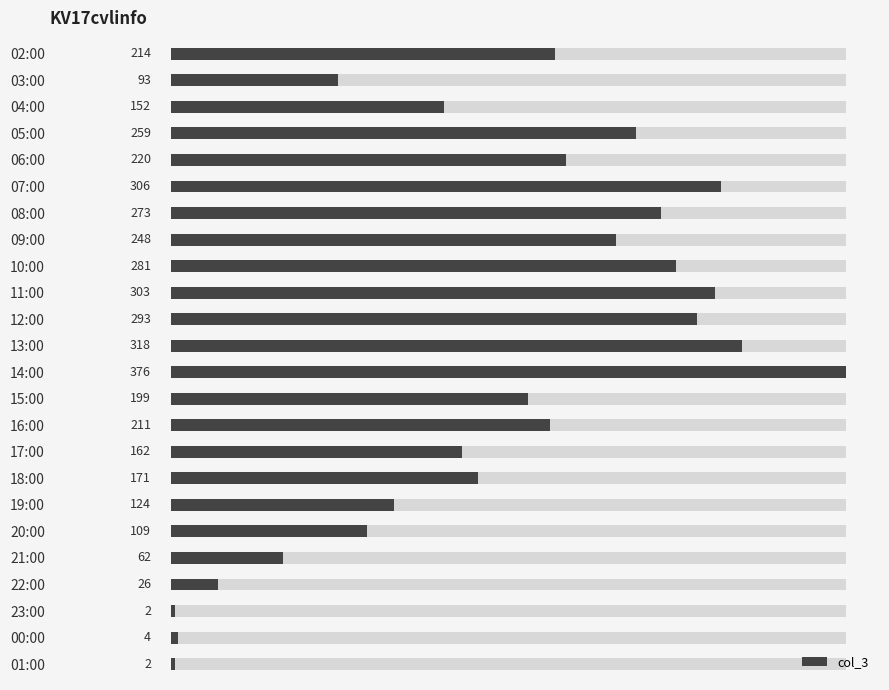

What is the difference between the maximum and minimum values?

374